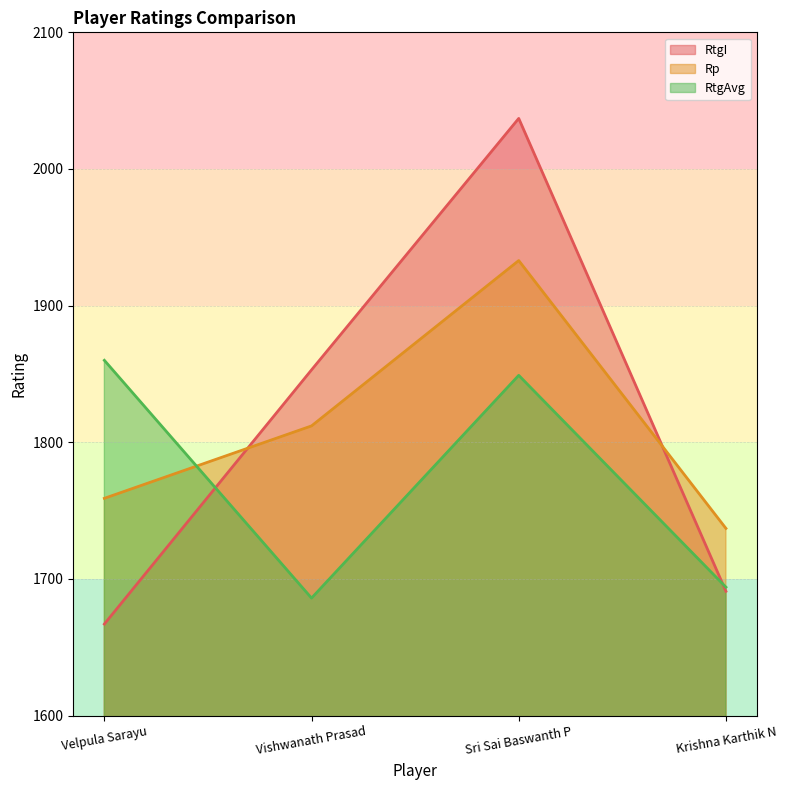

True or false: Rp has a value of 1737 at Krishna Karthik N.

True